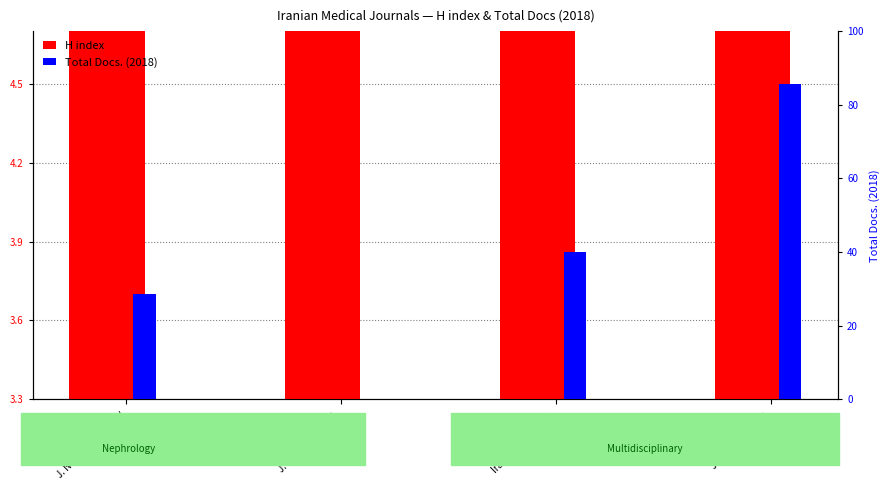

At which label is Total Docs. (2018) closest to 0?

J. Lasers Med. Sci.